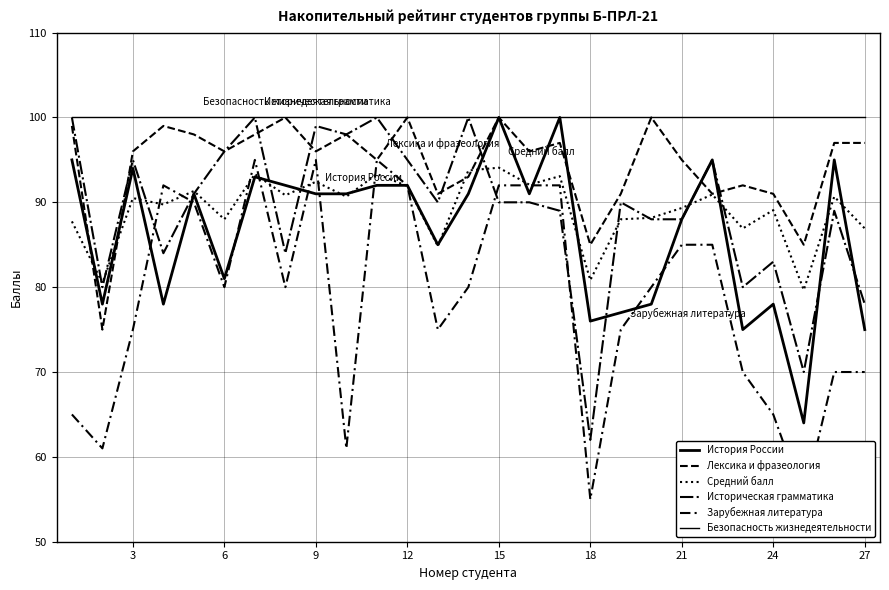

True or false: Средний балл and Безопасность жизнедеятельности intersect in this chart.

False